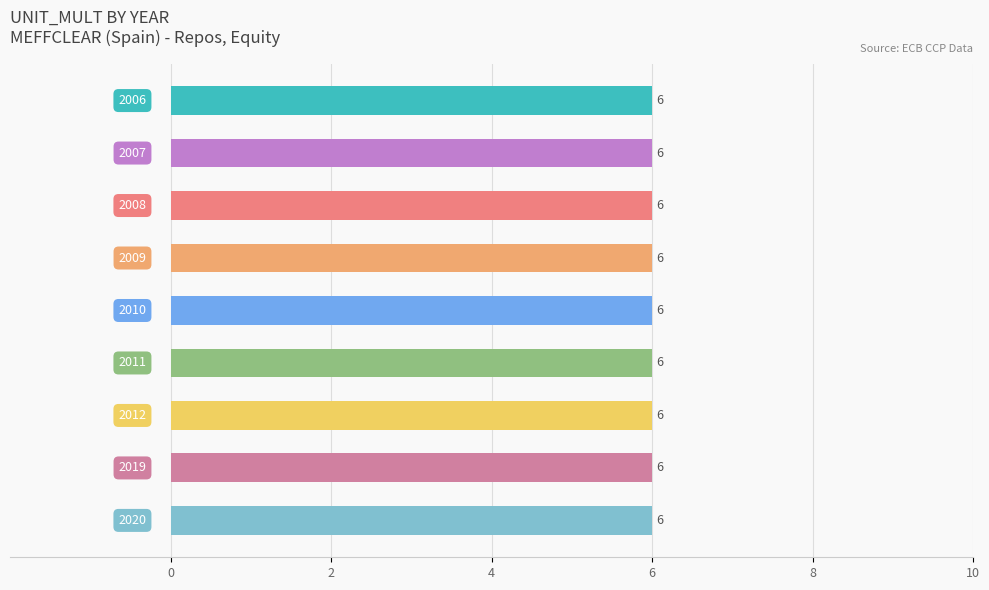

At which category does the chart reach its peak across all series?

2006